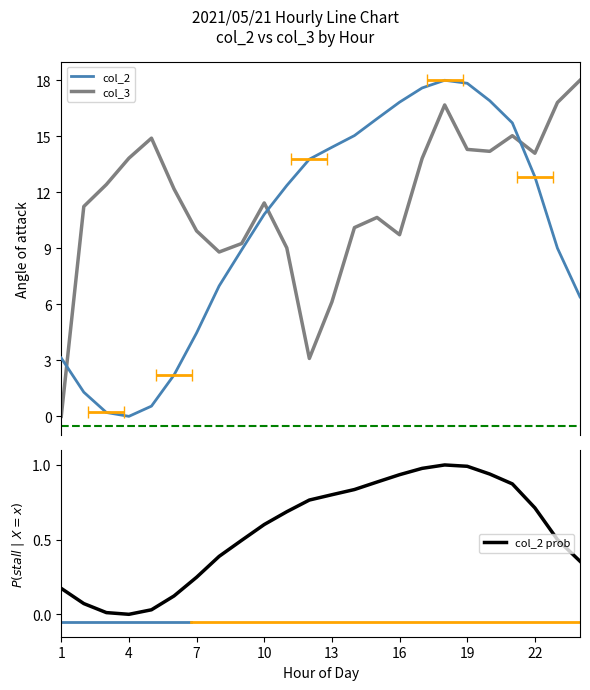

Does the chart display data point markers on the line(s)?

No